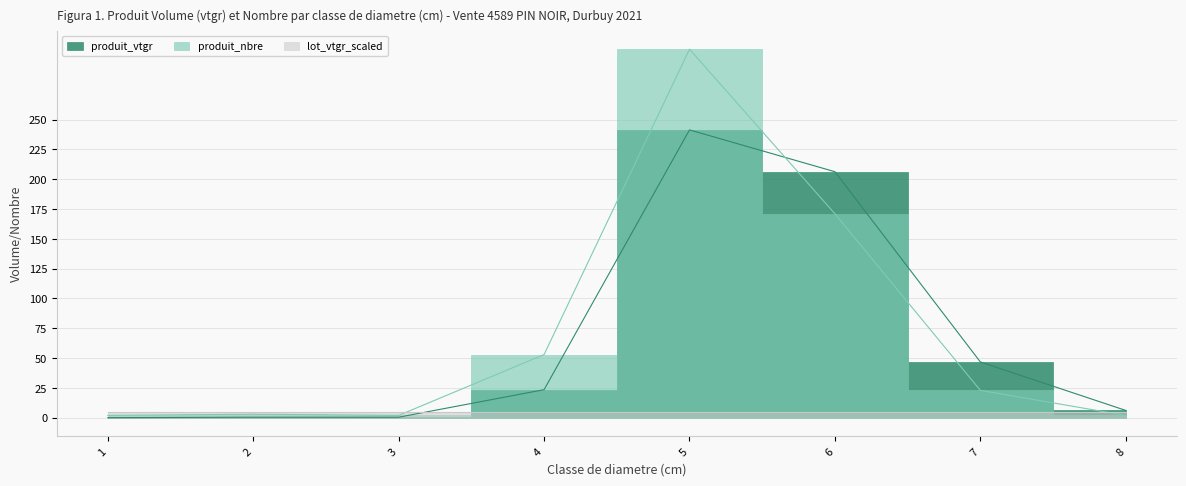

How many data points in produit_vtgr are above 23?

4